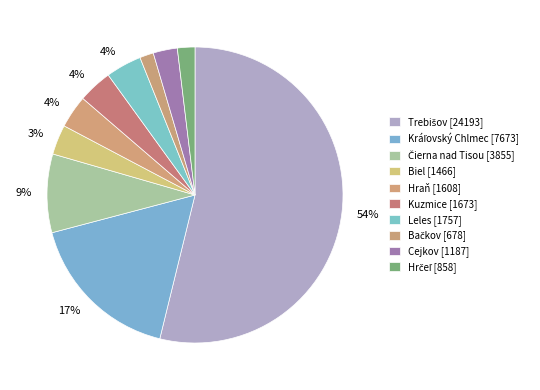

What percentage do Leles and Hraň together represent?

7.5%